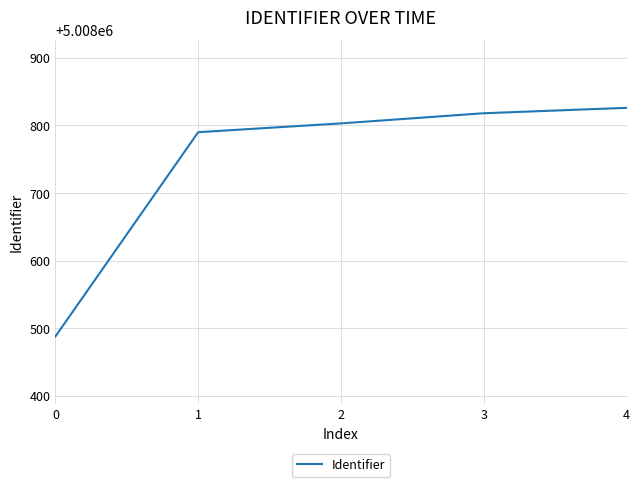

What is the change in value from 0 to 1?

+302